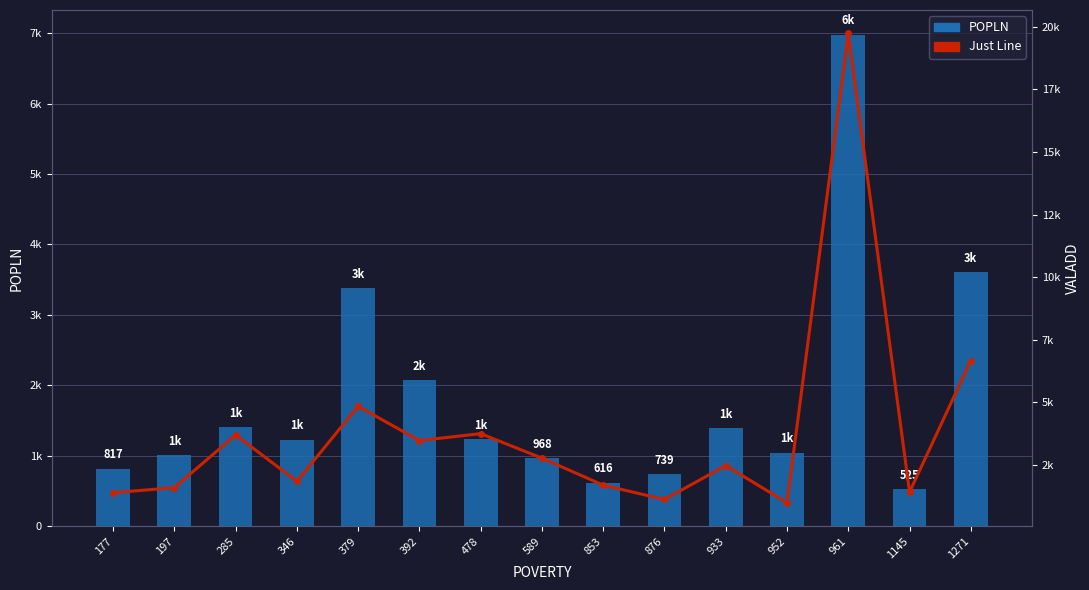

Rank the series by their maximum value, from highest to lowest.

Just Line, POPLN